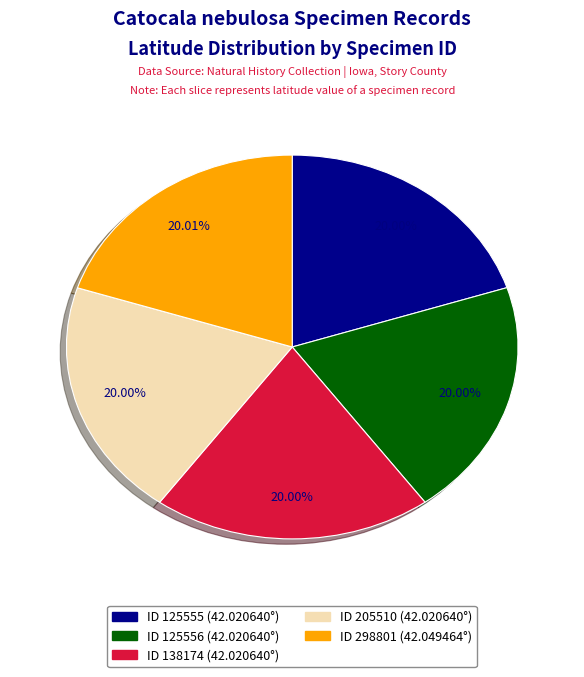

Does any single category account for the majority?

No